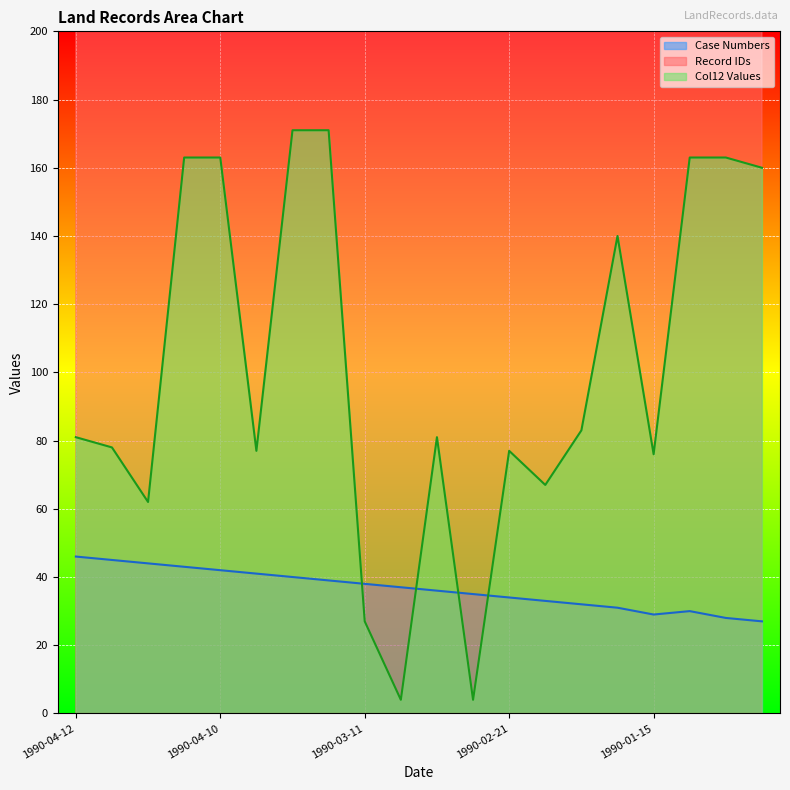

Between 1990-02-21 and 1990-01-10, which series saw the biggest shift?

Col12 Values